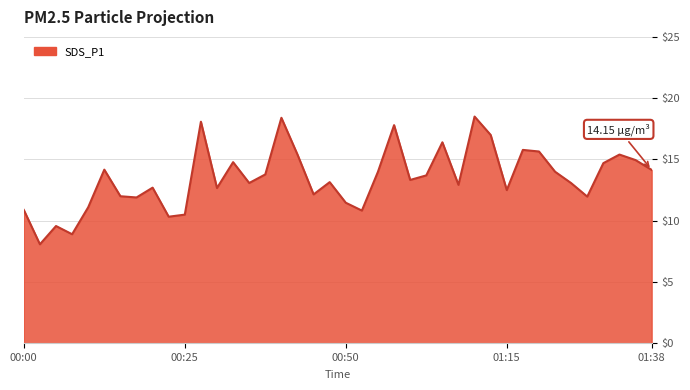

What is the difference between the maximum and minimum values?

10.4